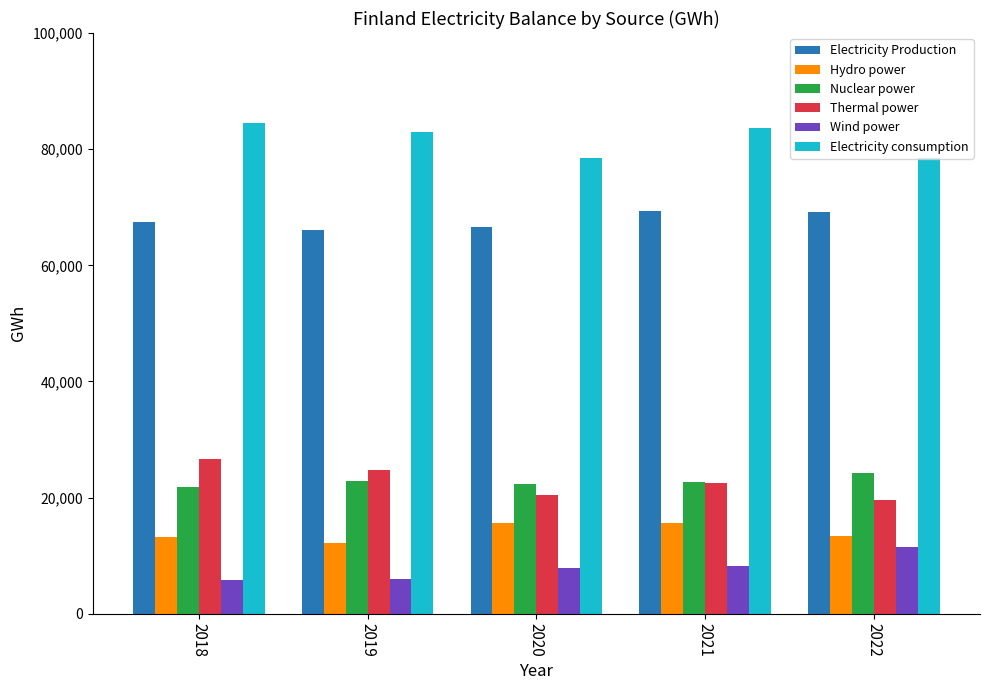

What is the lowest value of the Nuclear power series?

21881.0